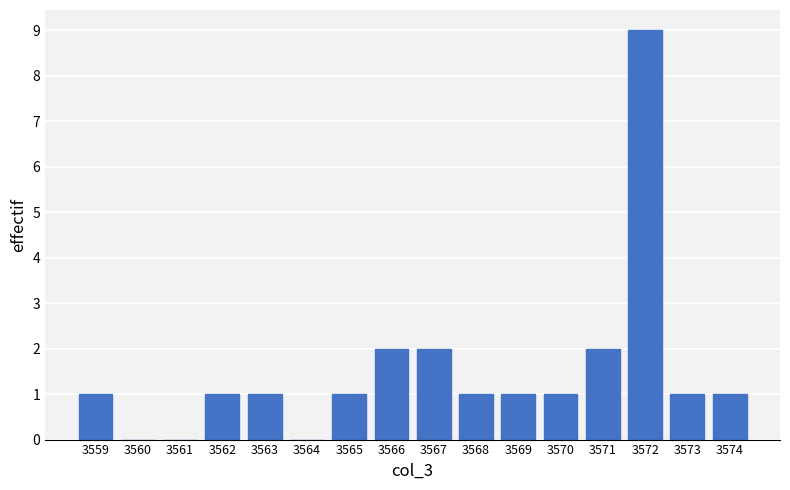

Reading left to right, list all the values displayed in this chart.

3559=1	3560=0	3561=0	3562=1	3563=1	3564=0	3565=1	3566=2	3567=2	3568=1	3569=1	3570=1	3571=2	3572=9	3573=1	3574=1